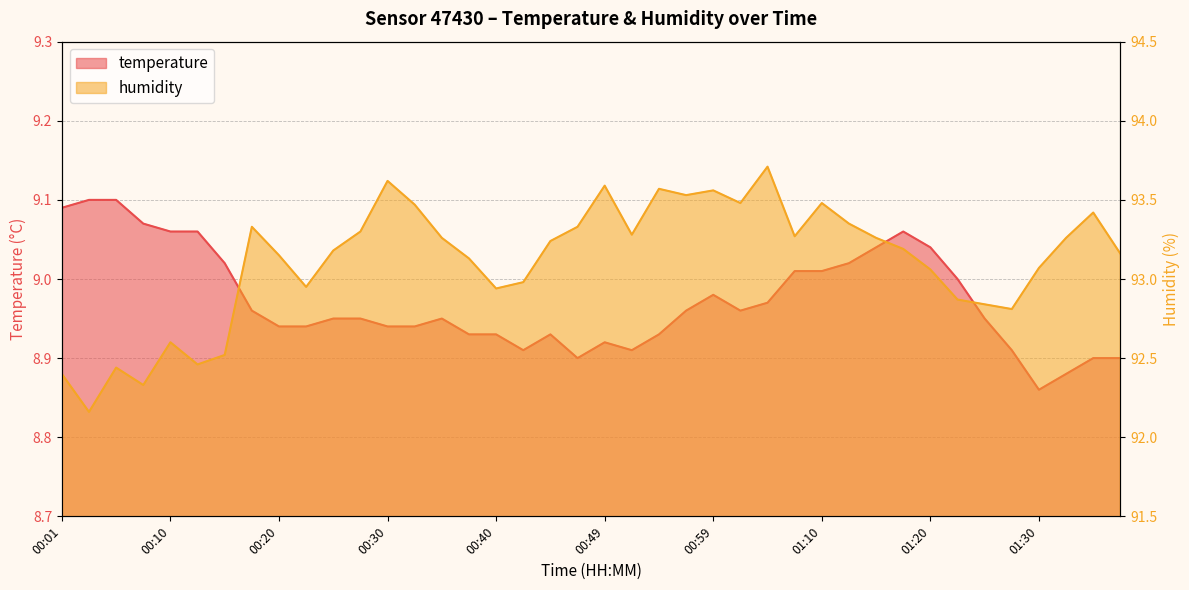

How many series are shown in this chart?

2